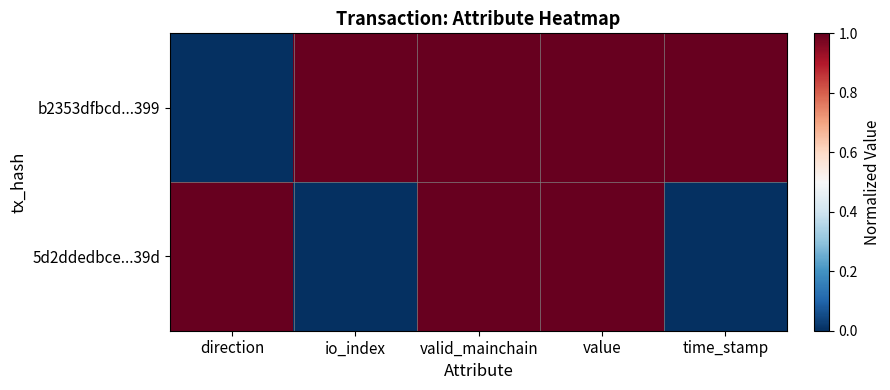

What is the maximum value shown in the chart?

1